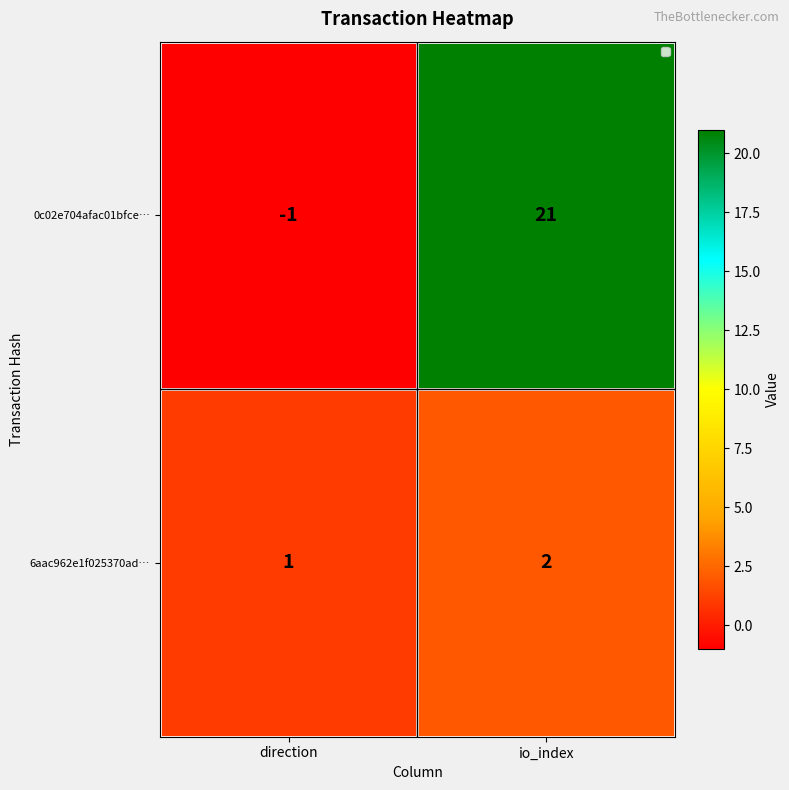

Where is 6aac962e1f025370ad… nearest to the value 1?

direction